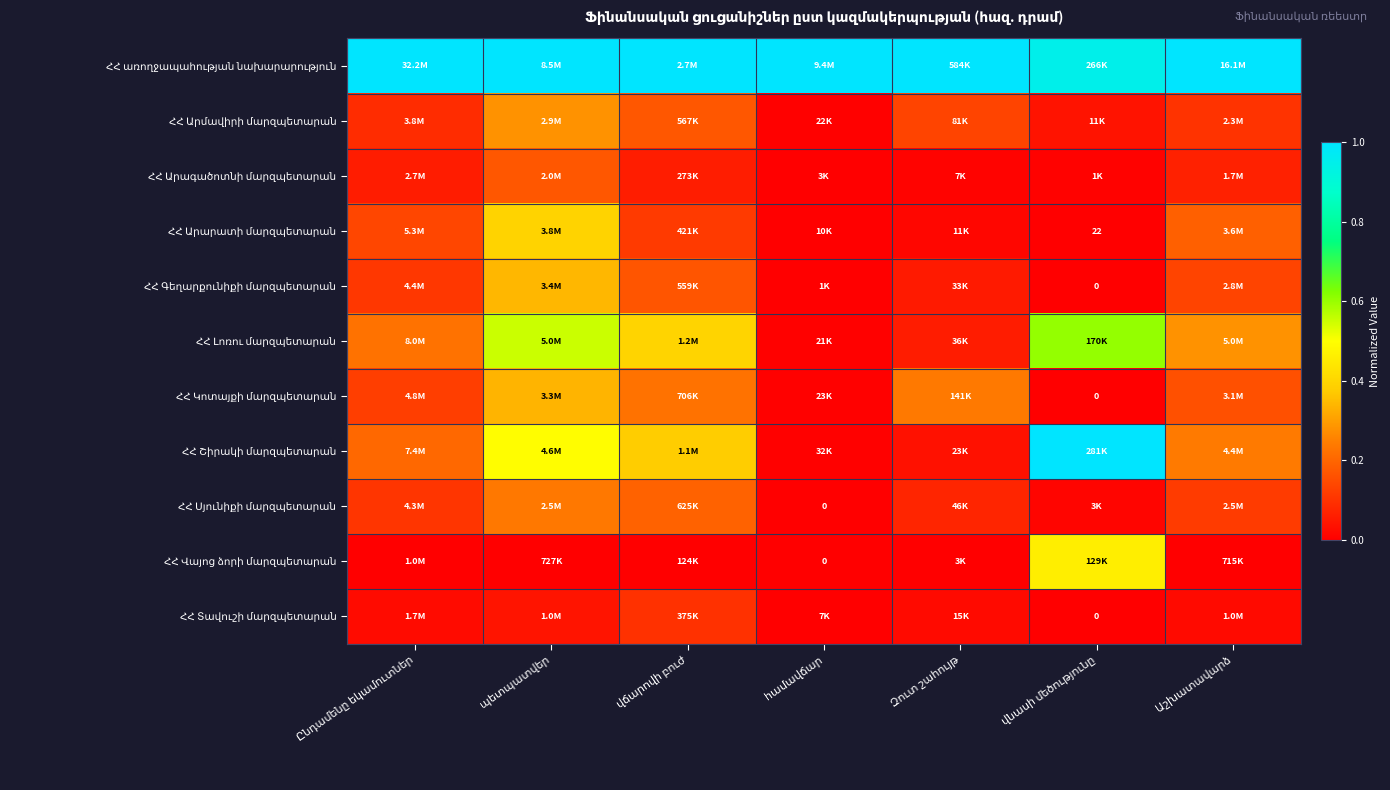

True or false: ՀՀ Արագածոտնի մարզպետարան has a value of 0.0 at Ընդամենը եկամուտներ.

False